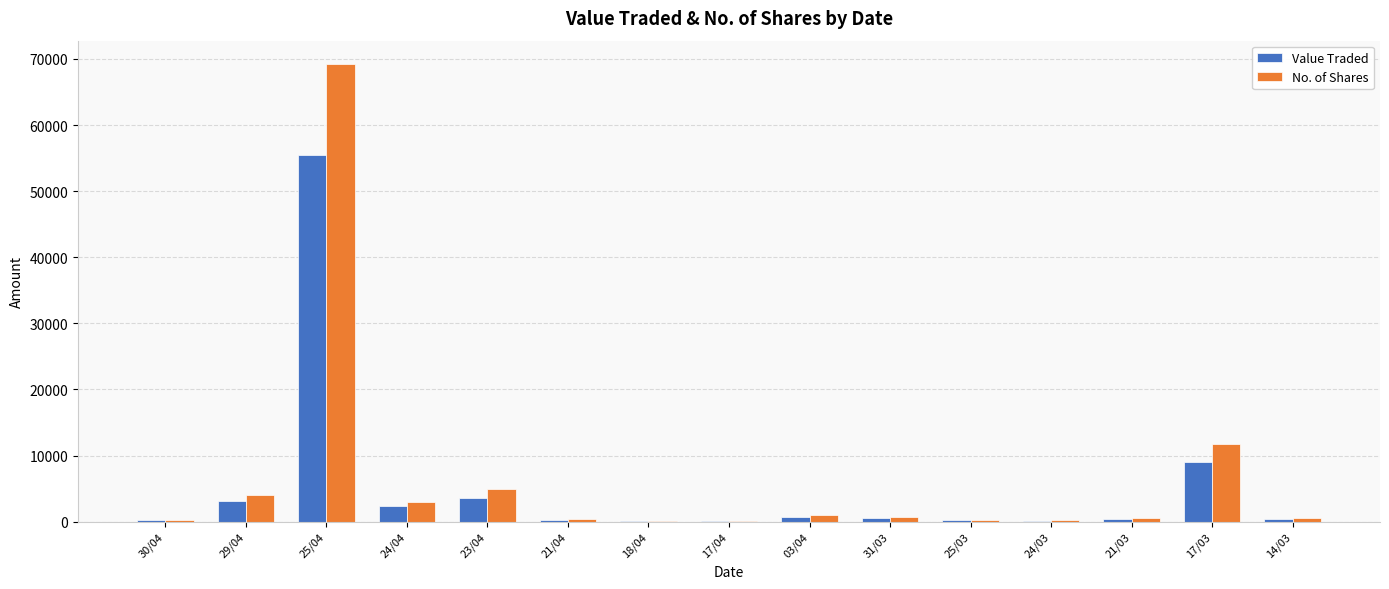

The value of No. of Shares at 29/04 is 6896. True or false?

False